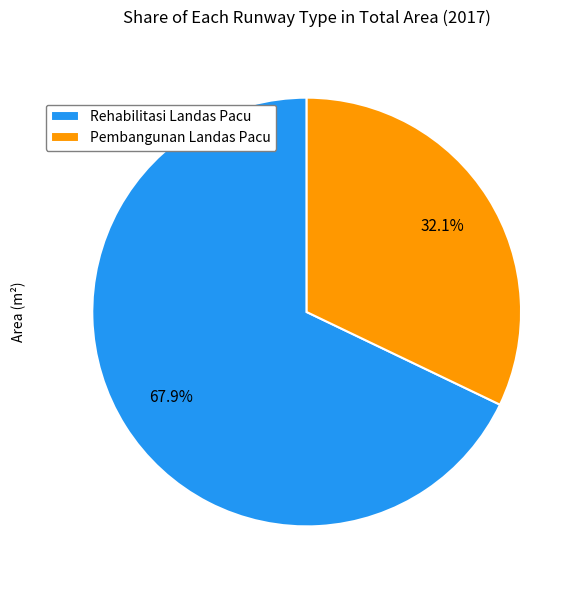

To the nearest percent, what is the difference between the largest and smallest slice percentages?

36%